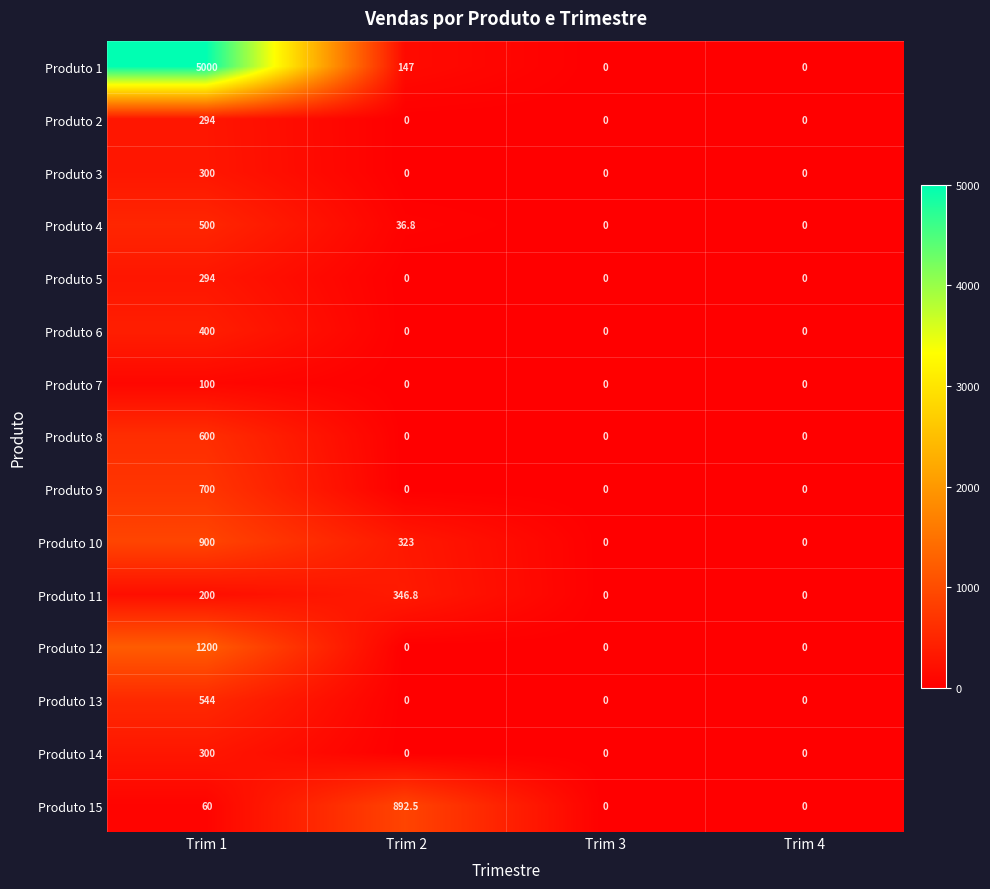

At which label does Produto 10 first exceed 323?

Trim 1